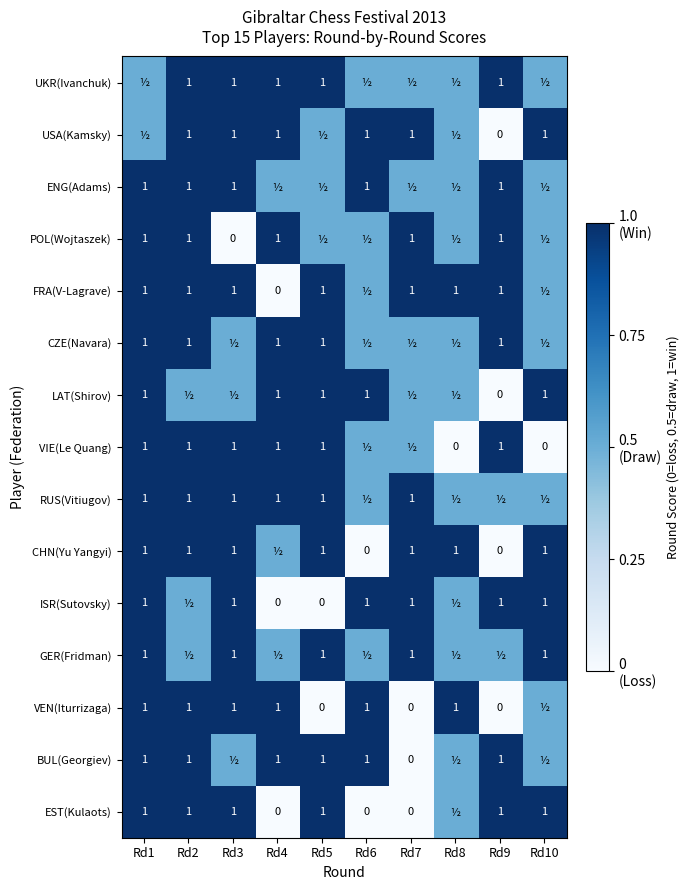

What is the sum of the FRA(V-Lagrave) values at Rd1 and Rd4?

1.0